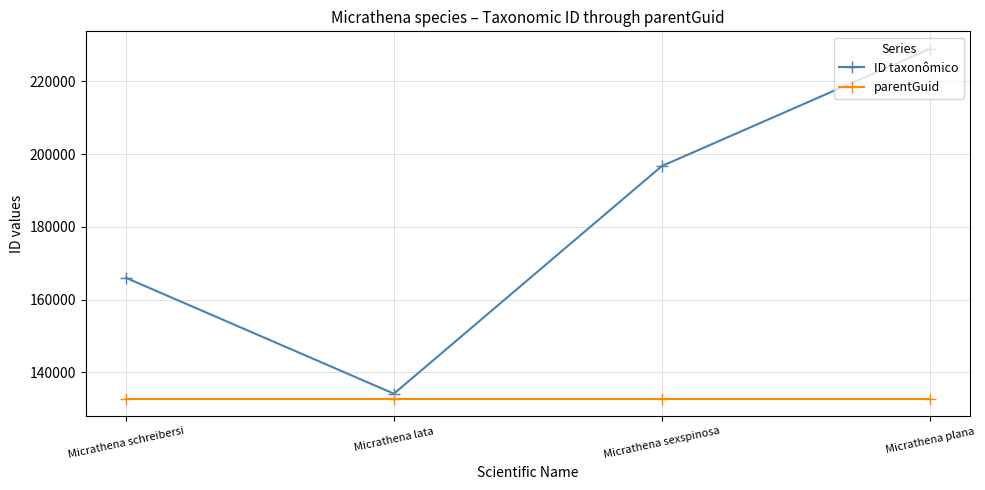

At how many categories does at least one series exceed 149793?

3